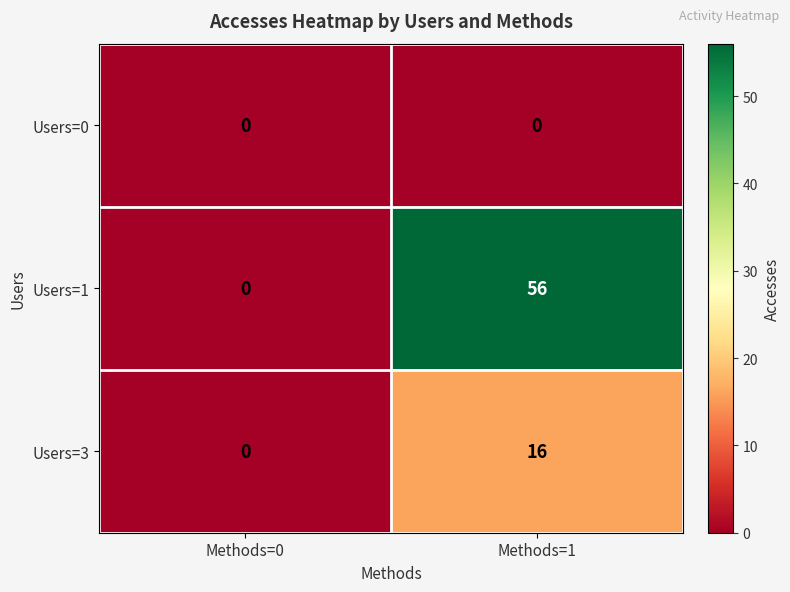

List the series in order of their overall mean, lowest first.

Users=0, Users=3, Users=1